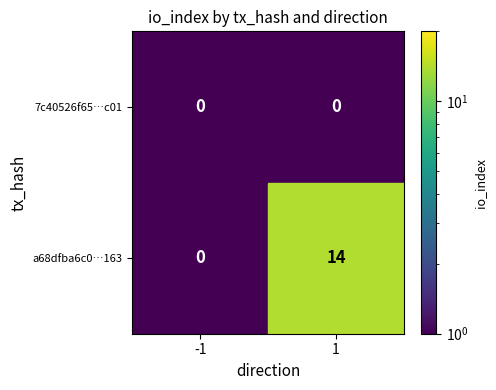

Which series has the largest range (max minus min)?

a68dfba6c0…163